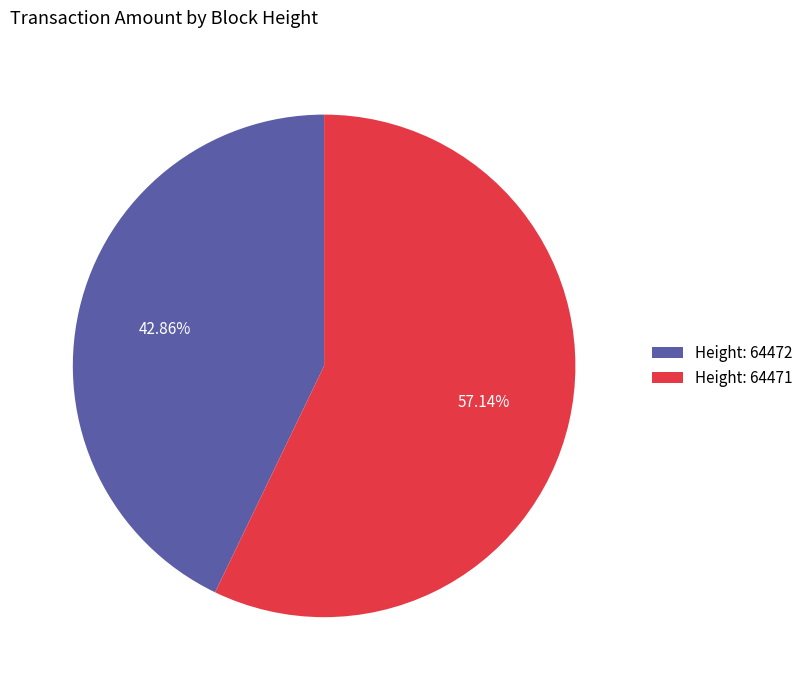

Is the sum of Height: 64472 and Height: 64471 greater than half?

Yes